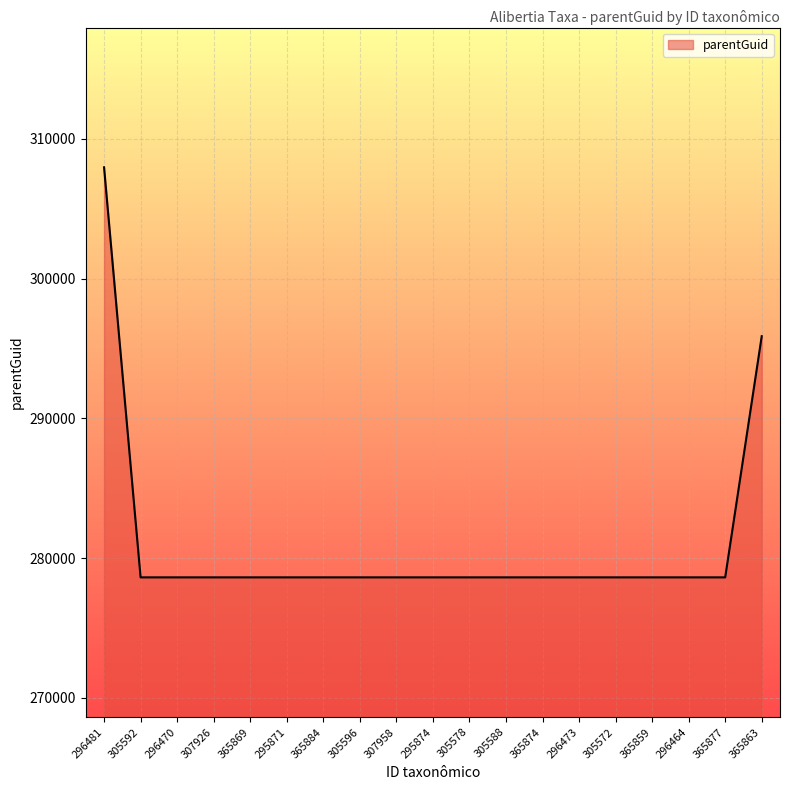

Reading left to right, extract all data points from this chart.

296481=307958	305592=278618	296470=278618	307926=278618	365869=278618	295871=278618	365884=278618	305596=278618	307958=278618	295874=278618	305578=278618	305588=278618	365874=278618	296473=278618	305572=278618	365859=278618	296464=278618	365877=278618	365863=295874